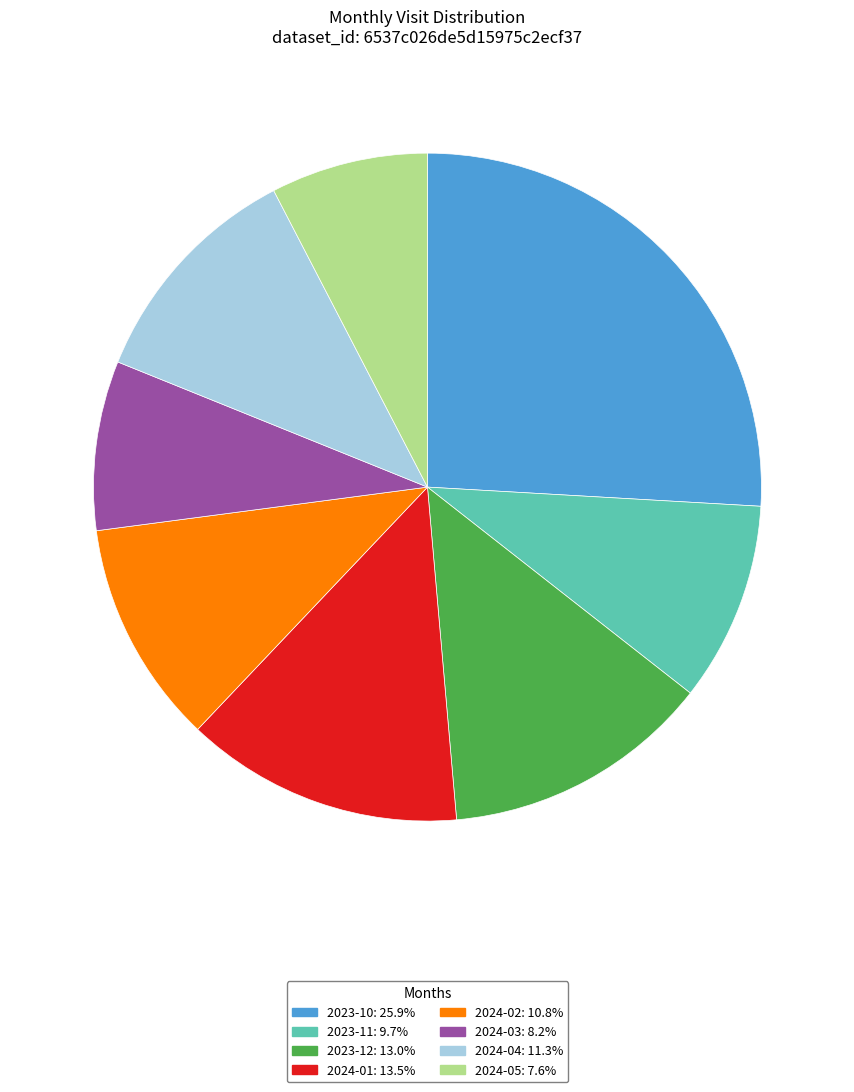

Does any single category account for the majority?

No